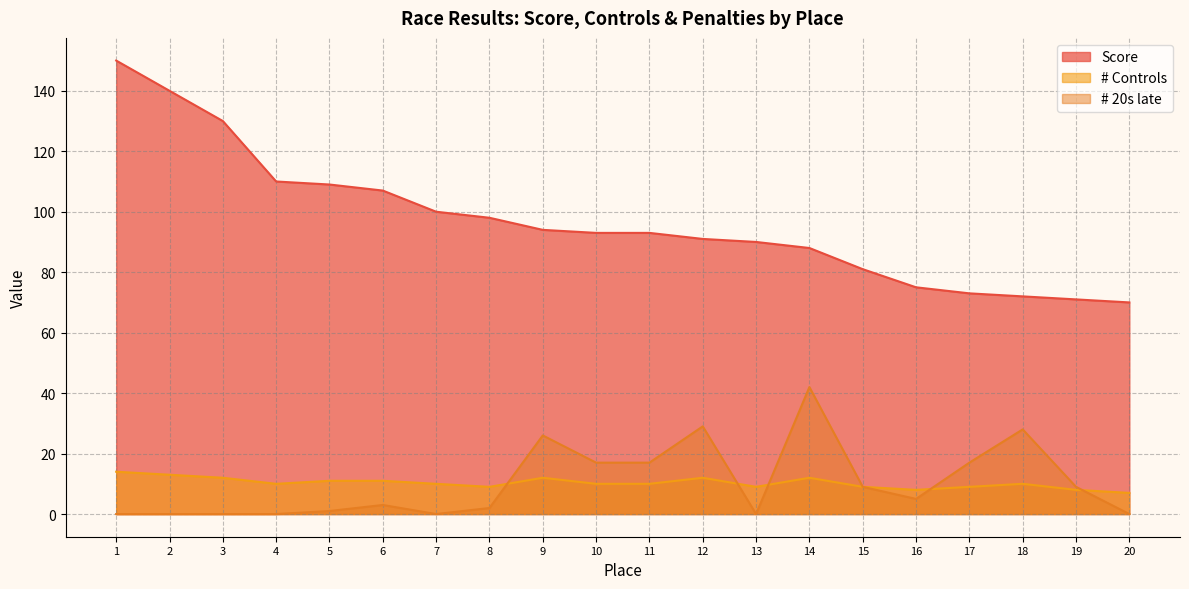

At which category does # Controls reach its first local peak?

9